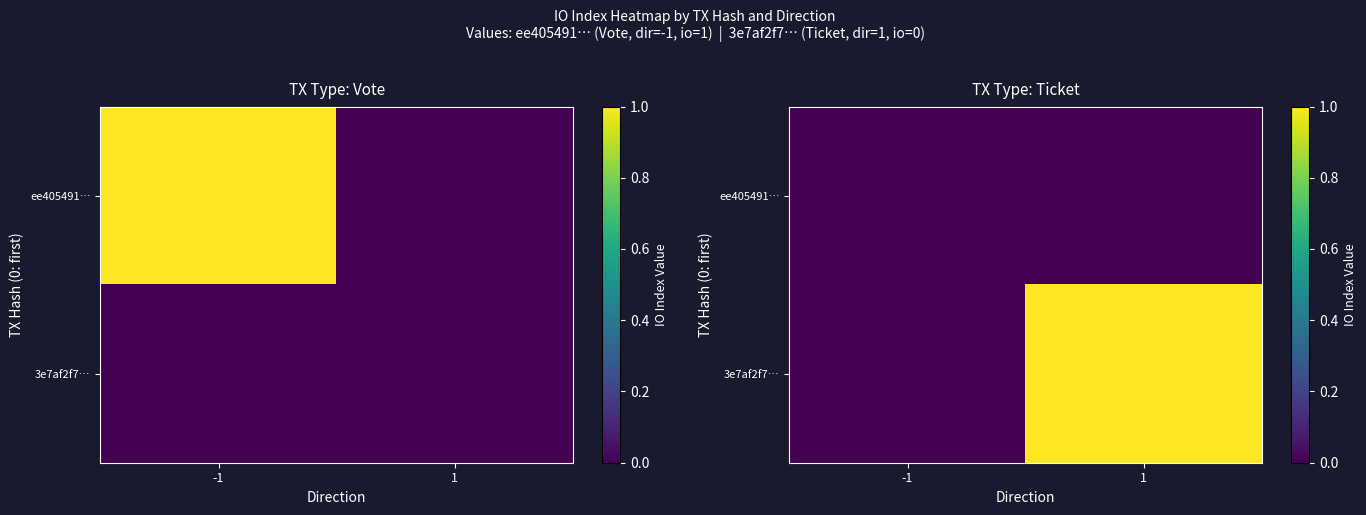

Which label corresponds to the largest value in the chart?

1